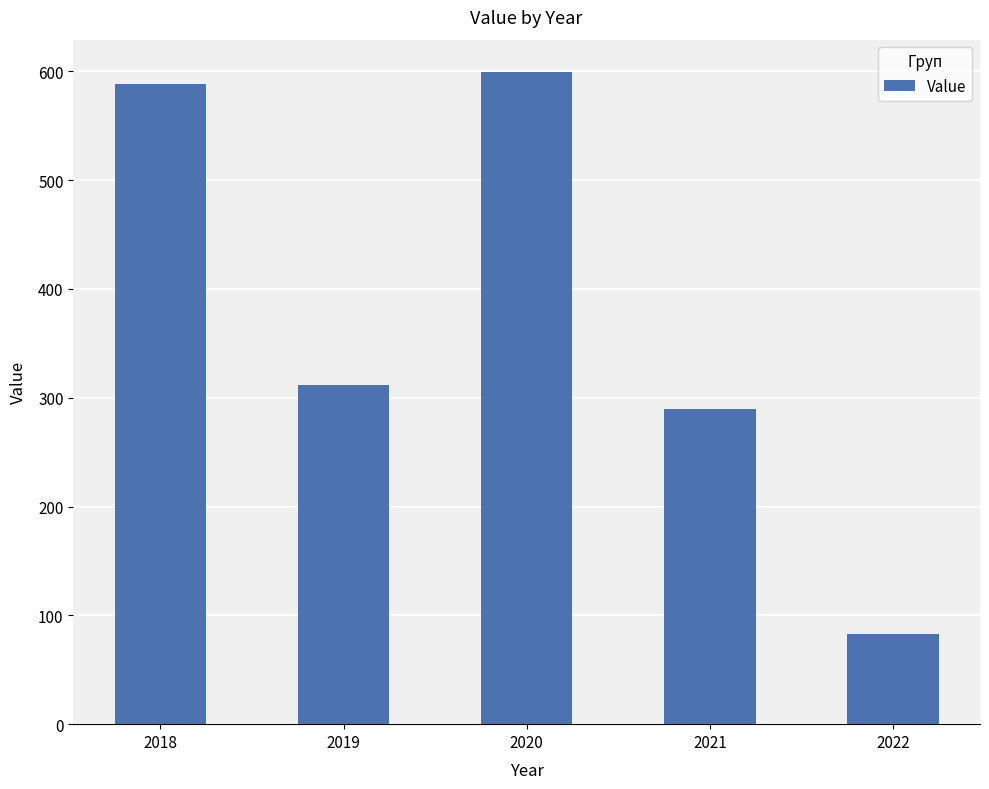

Between 2020 and 2022, which is larger?

2020